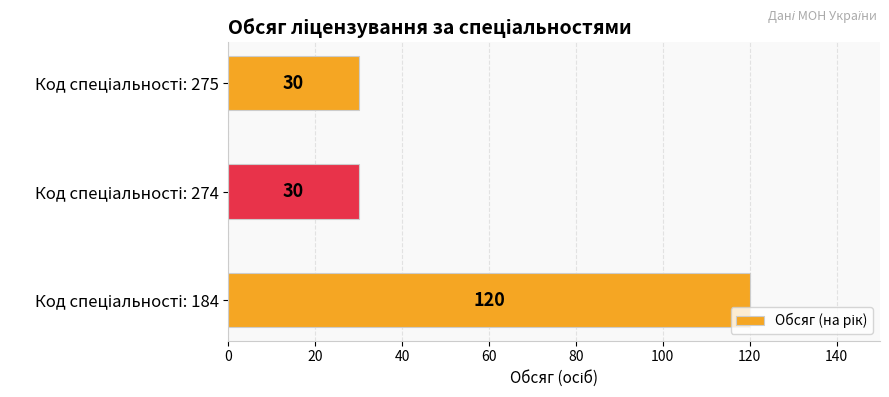

Reading bottom to top, transcribe all the data shown in this chart.

120	30	30